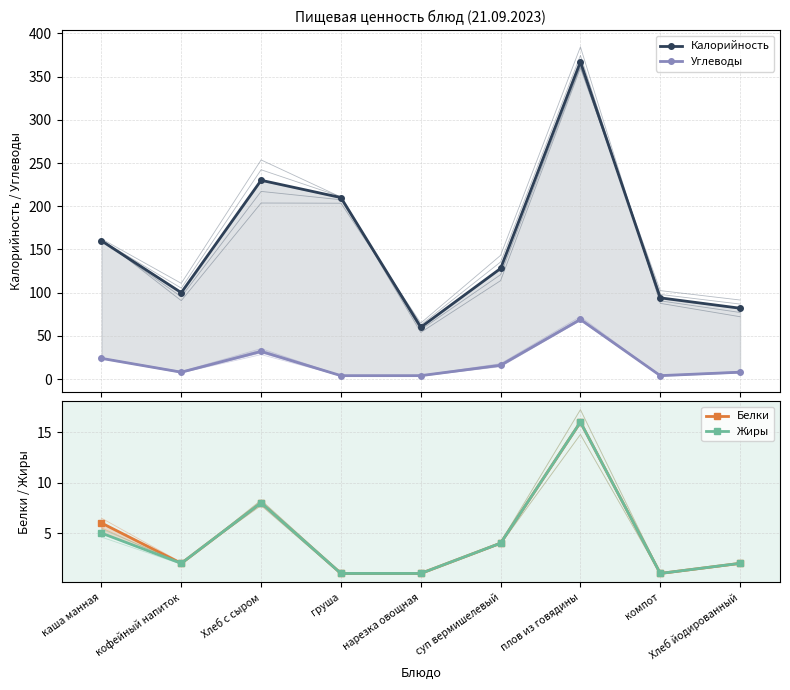

How many series are shown in this chart?

4